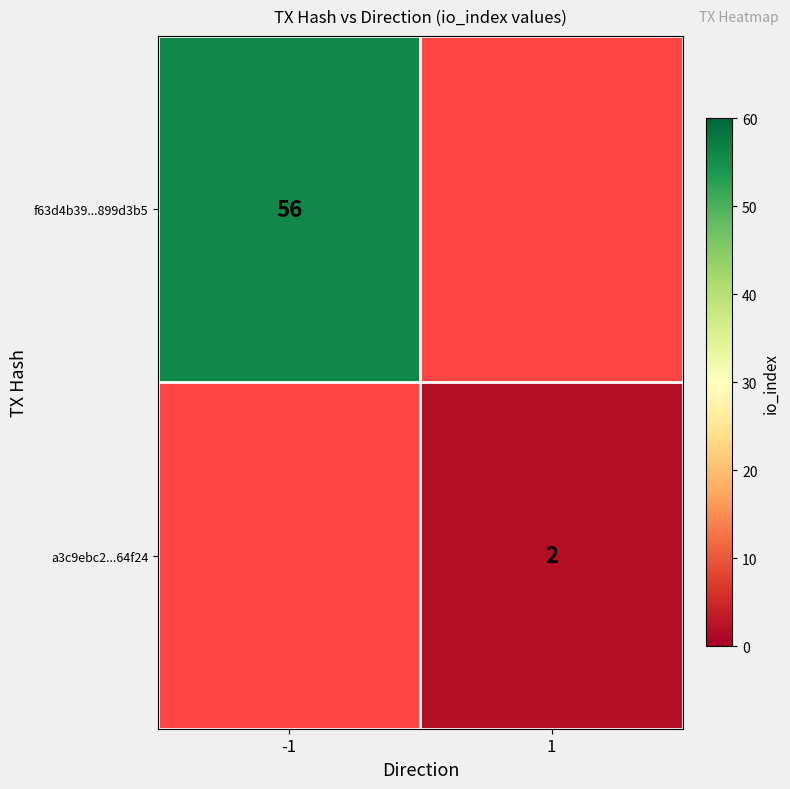

The value of a3c9ebc2...64f24 at 1 is 2. True or false?

True